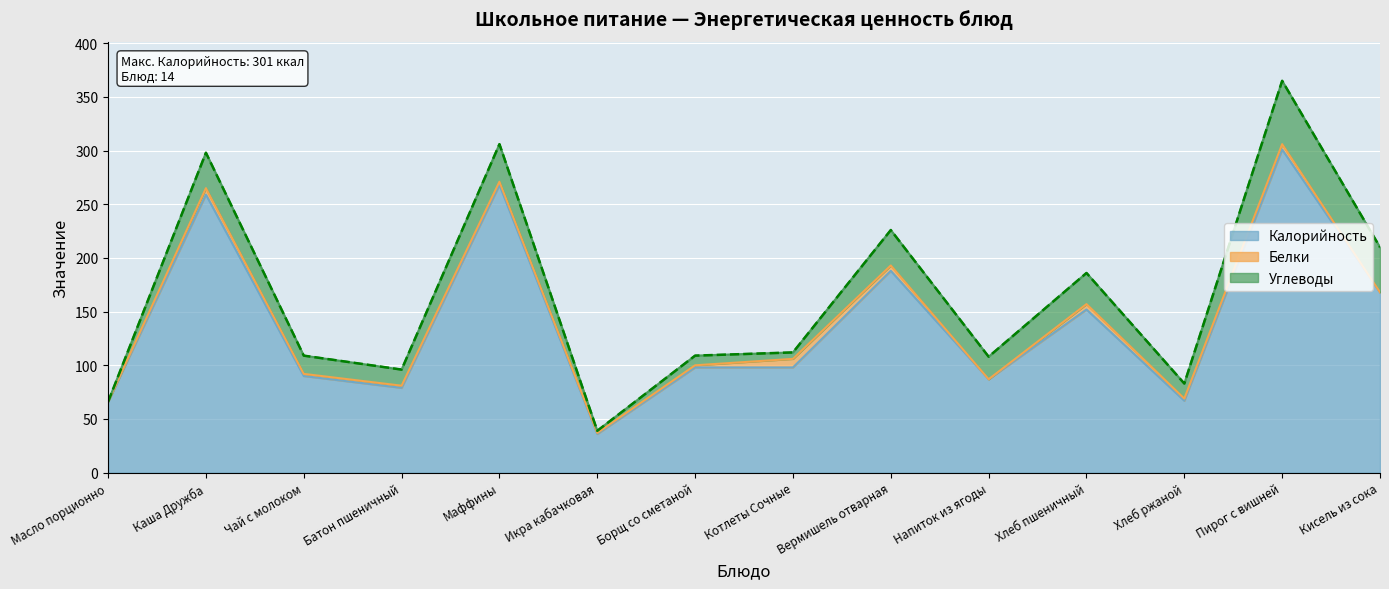

Where is Белки nearest to the value 4?

Маффины